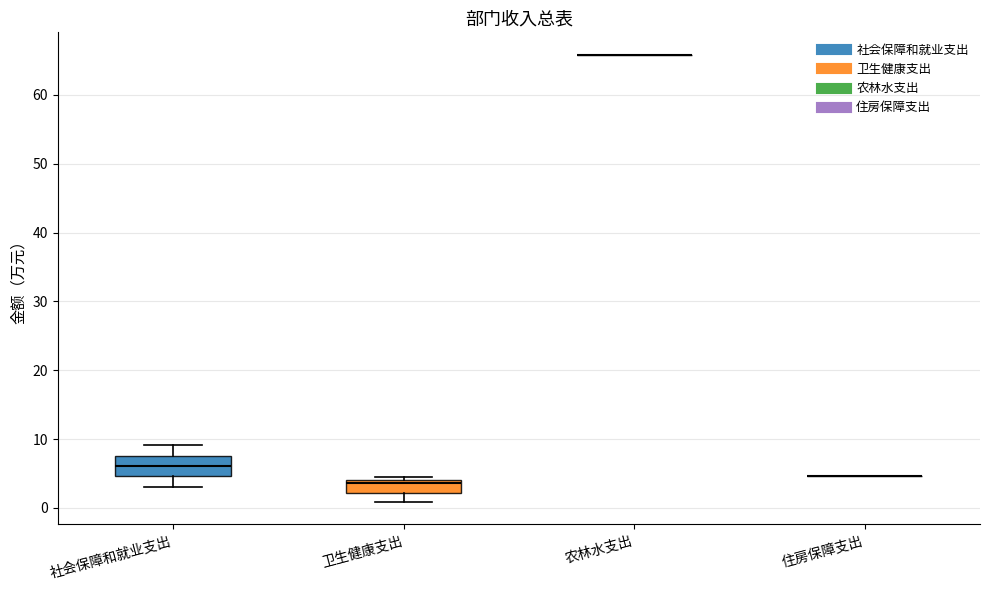

Reading left to right, transcribe this box plot: for each box, give where its median line is, the range the box spans, and where its two whiskers end, as read against the y-axis. The values are not printed on the chart, so give them approximately, as read against the axis.

社会保障和就业支出: median 6, box 5 to 8, whiskers 3 to 9
卫生健康支出: median 4 (just below the box's upper edge), box 2 to 4, whiskers 1 to 4 (just above the box's upper edge)
农林水支出: box collapsed to a line at 66, whiskers 66 to 66
住房保障支出: box collapsed to a line at 5, whiskers 5 to 5